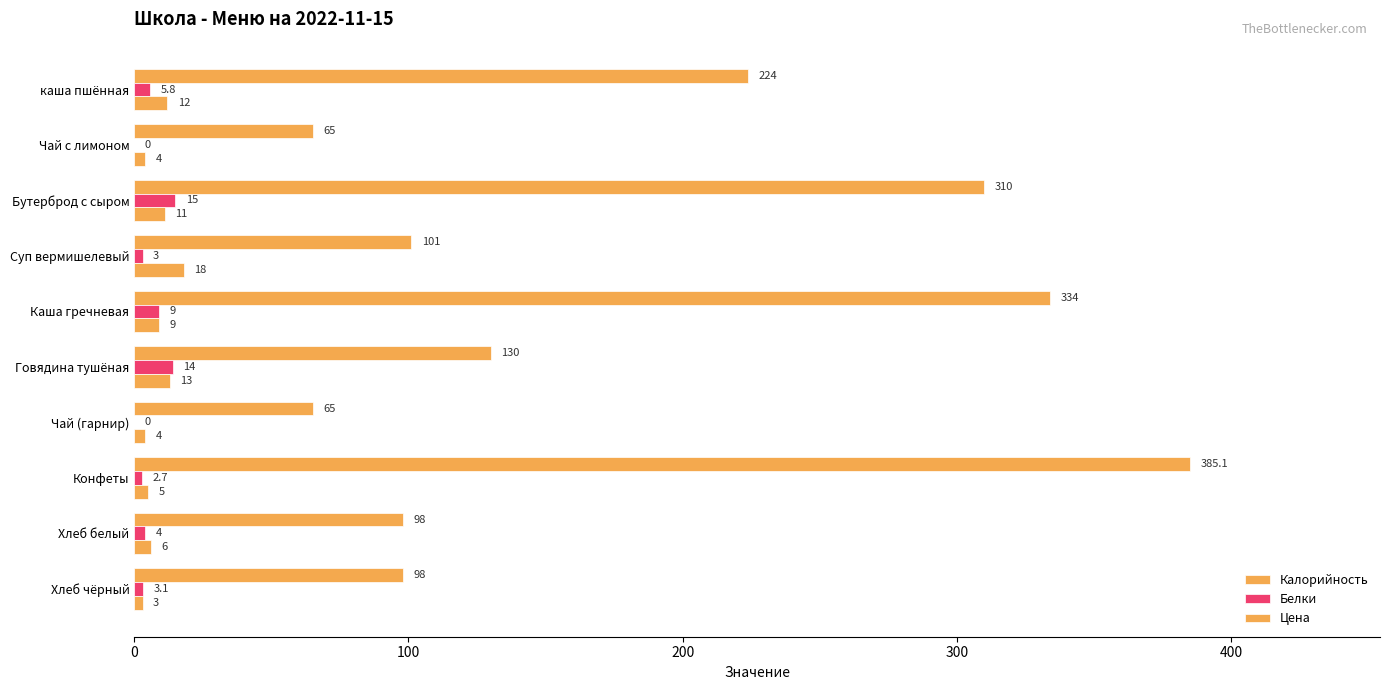

List the series in order of their peak value, highest first.

Калорийность, Цена, Белки